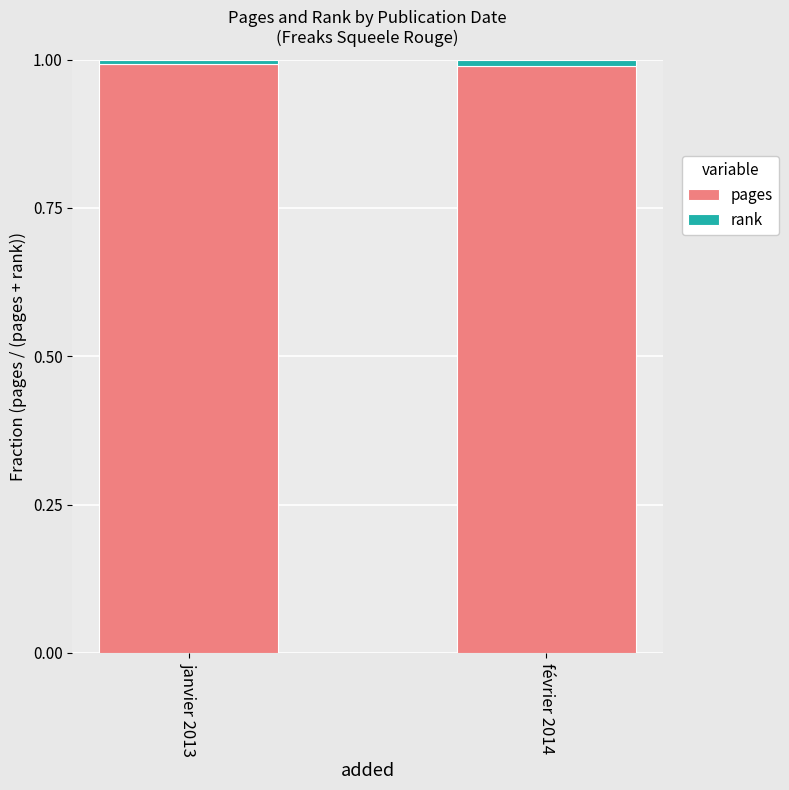

The value of pages at janvier 2013 is 0.4. True or false?

False